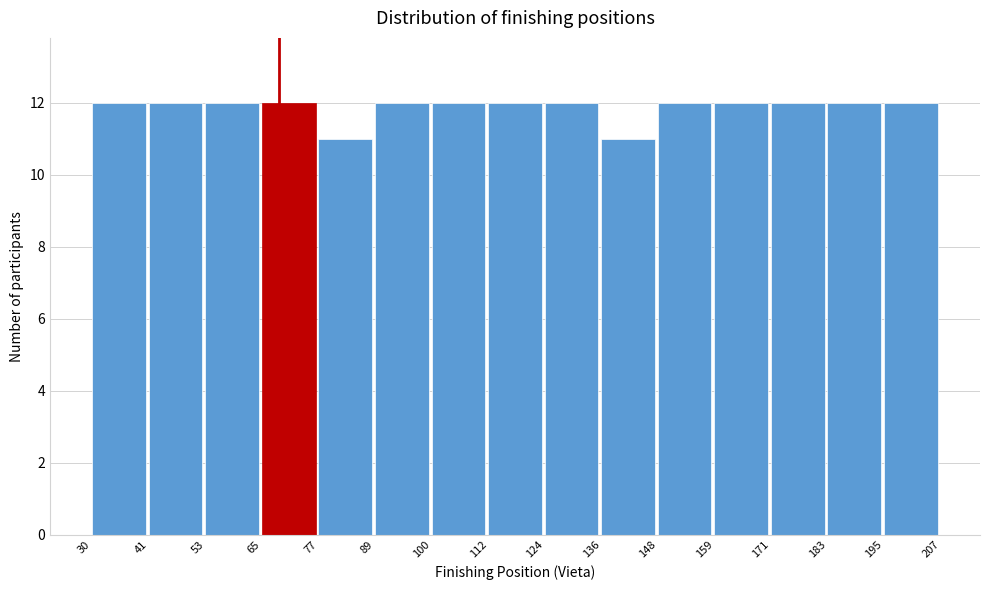

How tall is the bar that spans 30 to 41 on the x-axis? The values are not printed on the chart, so give them approximately, as read against the axis.

12